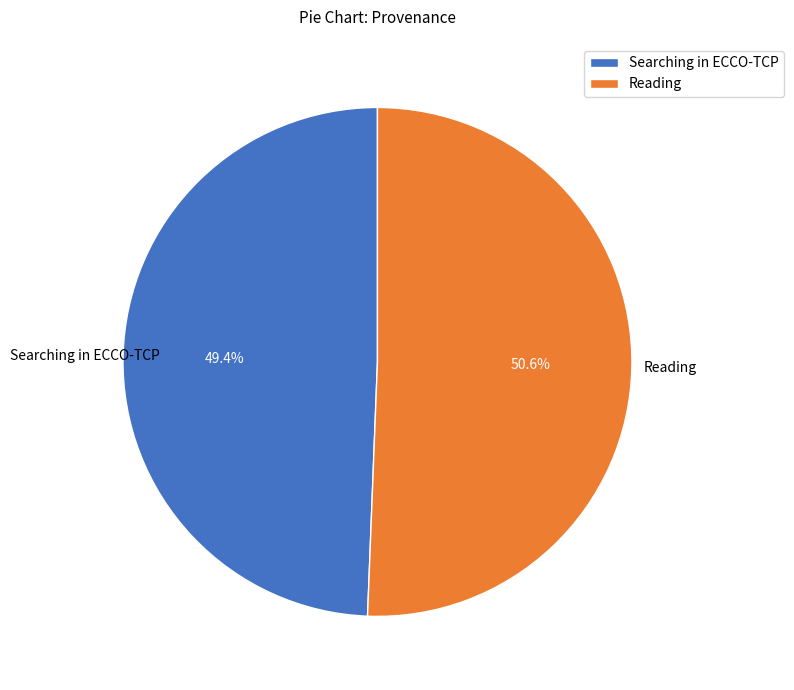

The Searching in ECCO-TCP slice represents 49% of the pie. True or false?

True